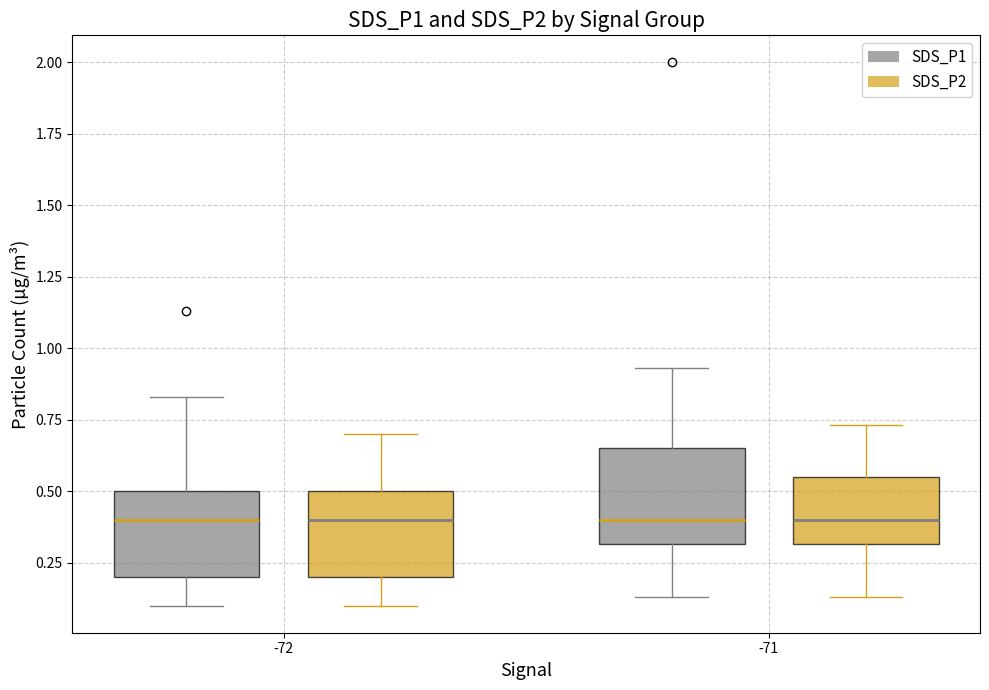

Reading left to right, transcribe this box plot: for each box, give where its median line is, the range the box spans, and where its two whiskers end, as read against the y-axis. The values are not printed on the chart, so give them approximately, as read against the axis.

-72 (SDS_P1): median 0.40, box 0.20 to 0.50, whiskers 0.10 to 0.85
-72 (SDS_P2): median 0.40, box 0.20 to 0.50, whiskers 0.10 to 0.70
-71 (SDS_P1): median 0.40, box 0.30 to 0.65, whiskers 0.15 to 0.95
-71 (SDS_P2): median 0.40, box 0.30 to 0.55, whiskers 0.15 to 0.75